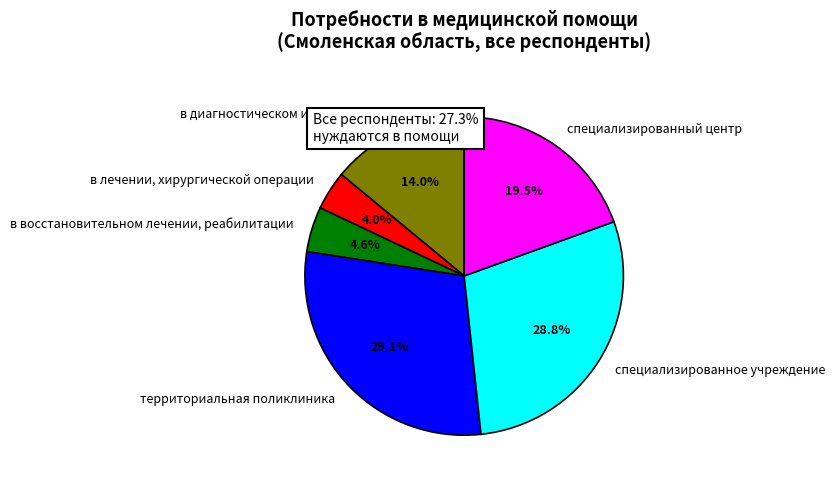

To the nearest percent, what is the combined percentage of специализированное учреждение and территориальная поликлиника?

58%